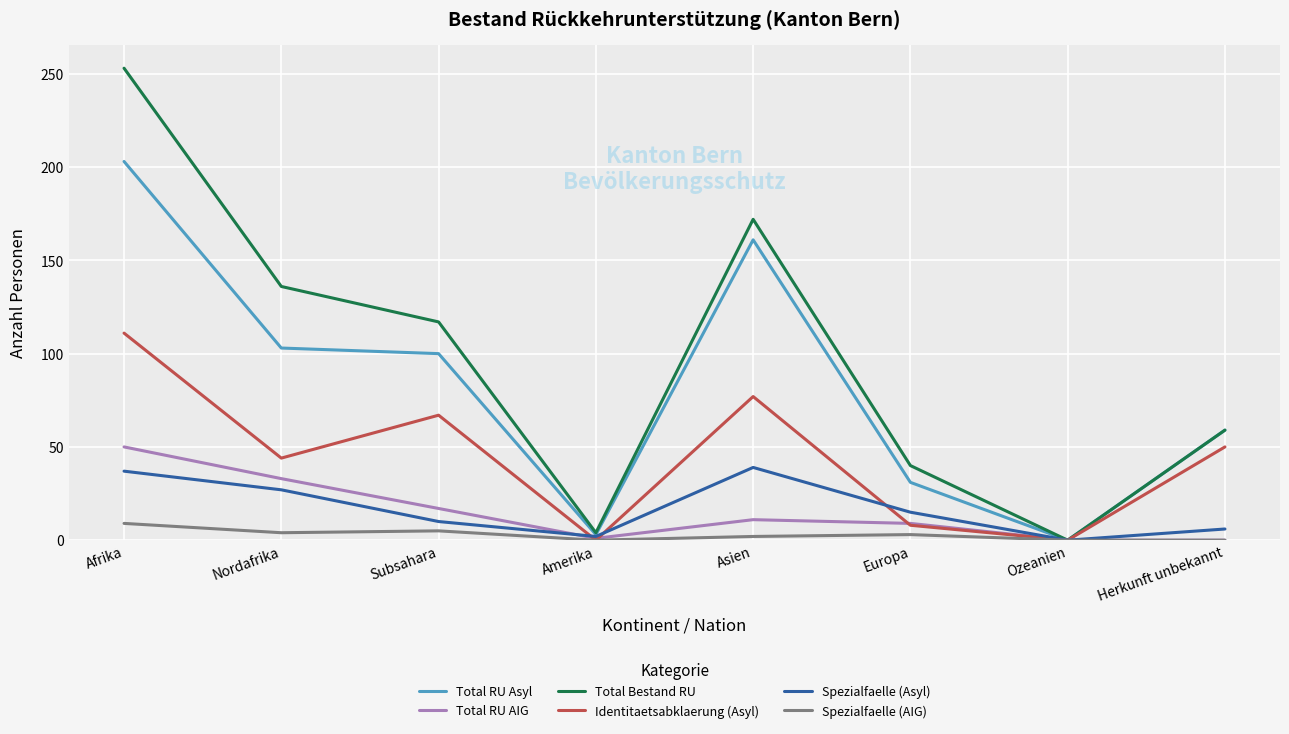

Is it true that Identitaetsabklaerung (Asyl) equals 72 at Nordafrika?

False